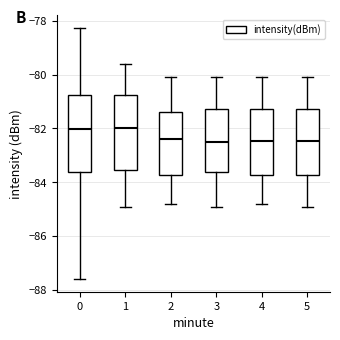

Where does the median line of the box at x = 5 sit on the y-axis? The values are not printed on the chart, so give them approximately, as read against the axis.

-82.4